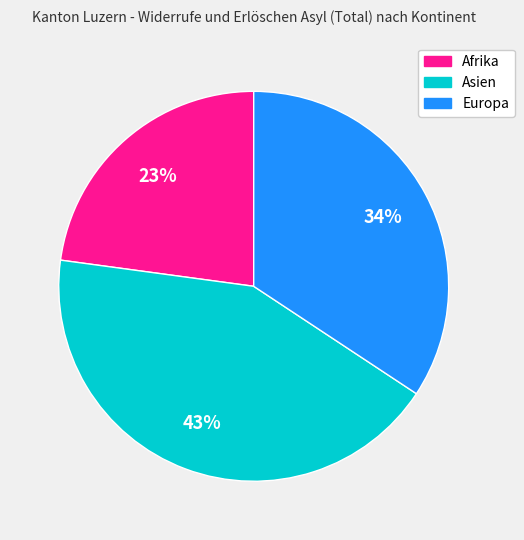

To the nearest percent, what is the difference between the largest and smallest slice percentages?

20%